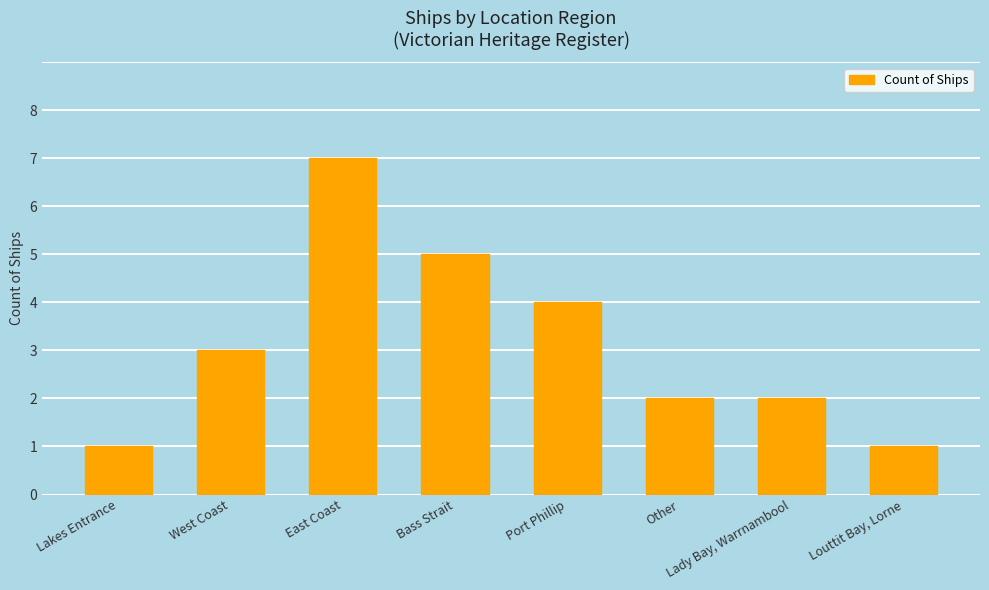

What is the sum of all values?

25